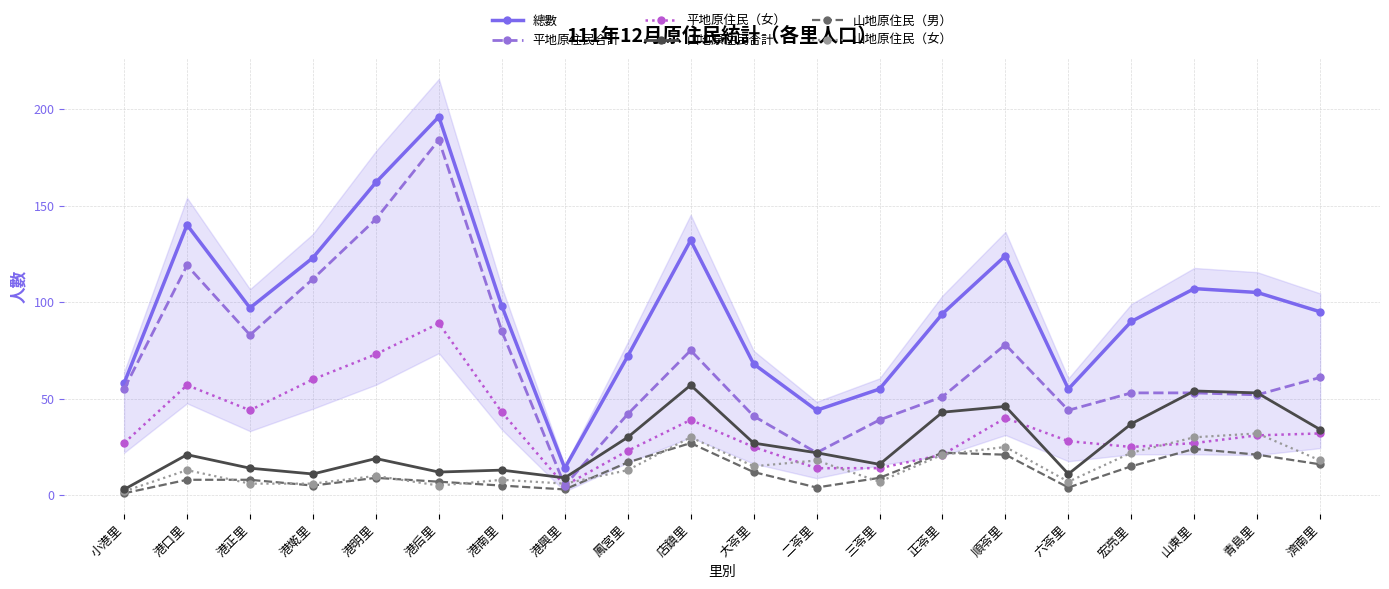

Reading left to right, extract all data points from this chart.

總數: 小港里=58	港口里=140	港正里=97	港墘里=123	港明里=162	港后里=196	港南里=98	港興里=14	鳳宮里=72	店鎮里=132	大苓里=68	二苓里=44	三苓里=55	正苓里=94	順苓里=124	六苓里=55	宏亮里=90	山東里=107	青島里=105	濟南里=95
平地原住民合計: 小港里=55	港口里=119	港正里=83	港墘里=112	港明里=143	港后里=184	港南里=85	港興里=5	鳳宮里=42	店鎮里=75	大苓里=41	二苓里=22	三苓里=39	正苓里=51	順苓里=78	六苓里=44	宏亮里=53	山東里=53	青島里=52	濟南里=61
平地原住民（女）: 小港里=27	港口里=57	港正里=44	港墘里=60	港明里=73	港后里=89	港南里=43	港興里=5	鳳宮里=23	店鎮里=39	大苓里=25	二苓里=14	三苓里=14	正苓里=21	順苓里=40	六苓里=28	宏亮里=25	山東里=27	青島里=31	濟南里=32
山地原住民合計: 小港里=3	港口里=21	港正里=14	港墘里=11	港明里=19	港后里=12	港南里=13	港興里=9	鳳宮里=30	店鎮里=57	大苓里=27	二苓里=22	三苓里=16	正苓里=43	順苓里=46	六苓里=11	宏亮里=37	山東里=54	青島里=53	濟南里=34
山地原住民（男）: 小港里=1	港口里=8	港正里=8	港墘里=5	港明里=9	港后里=7	港南里=5	港興里=3	鳳宮里=17	店鎮里=27	大苓里=12	二苓里=4	三苓里=9	正苓里=22	順苓里=21	六苓里=4	宏亮里=15	山東里=24	青島里=21	濟南里=16
山地原住民（女）: 小港里=2	港口里=13	港正里=6	港墘里=6	港明里=10	港后里=5	港南里=8	港興里=6	鳳宮里=13	店鎮里=30	大苓里=15	二苓里=18	三苓里=7	正苓里=21	順苓里=25	六苓里=7	宏亮里=22	山東里=30	青島里=32	濟南里=18